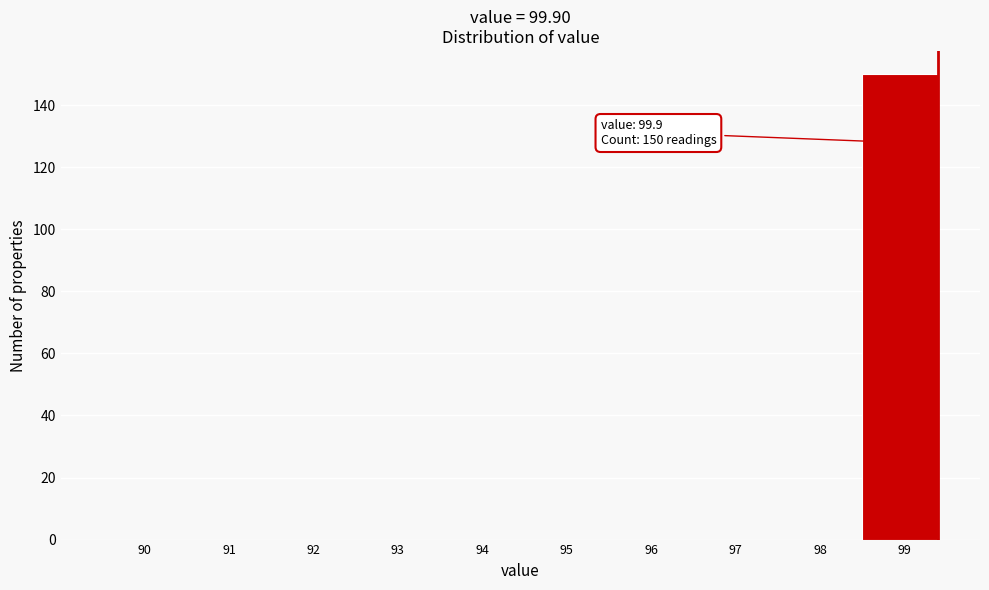

Reading left to right, transcribe all the data shown in this chart.

90=0	91=0	92=0	93=0	94=0	95=0	96=0	97=0	98=0	99=150